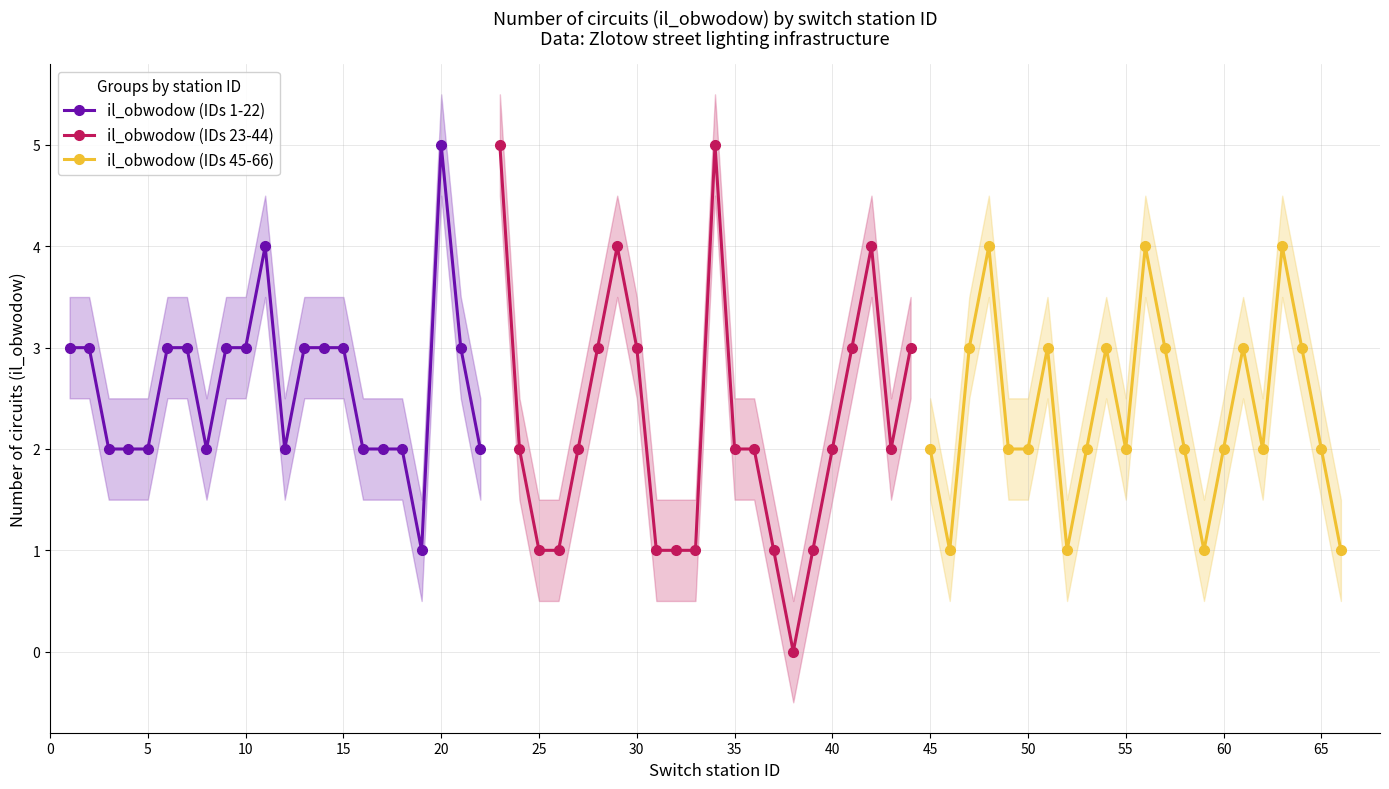

Which series has the largest total across all categories?

il_obwodow (IDs 1-22)